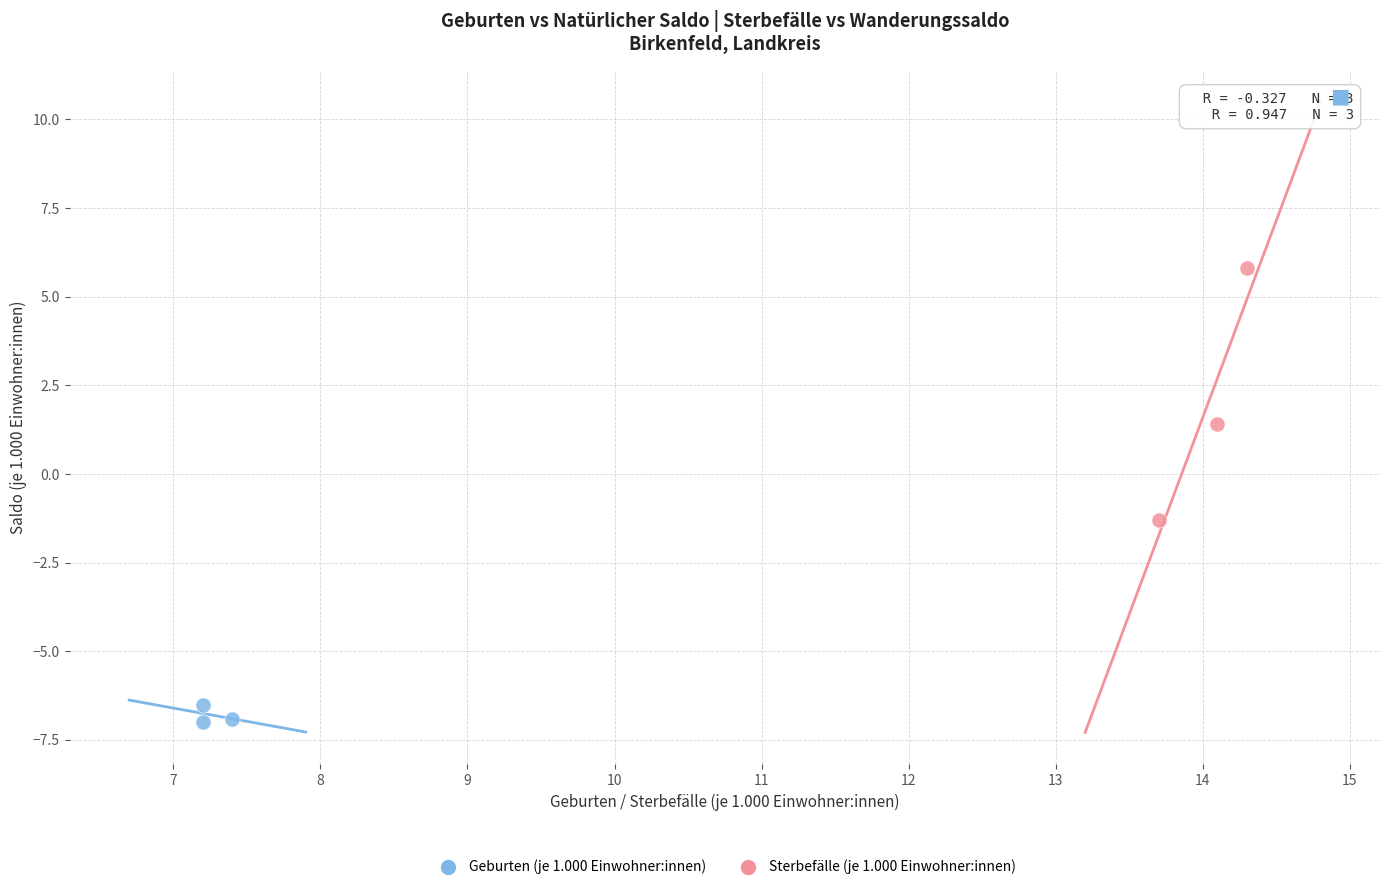

Which series reaches the minimum Y coordinate?

Geburten (je 1.000 Einwohner:innen)